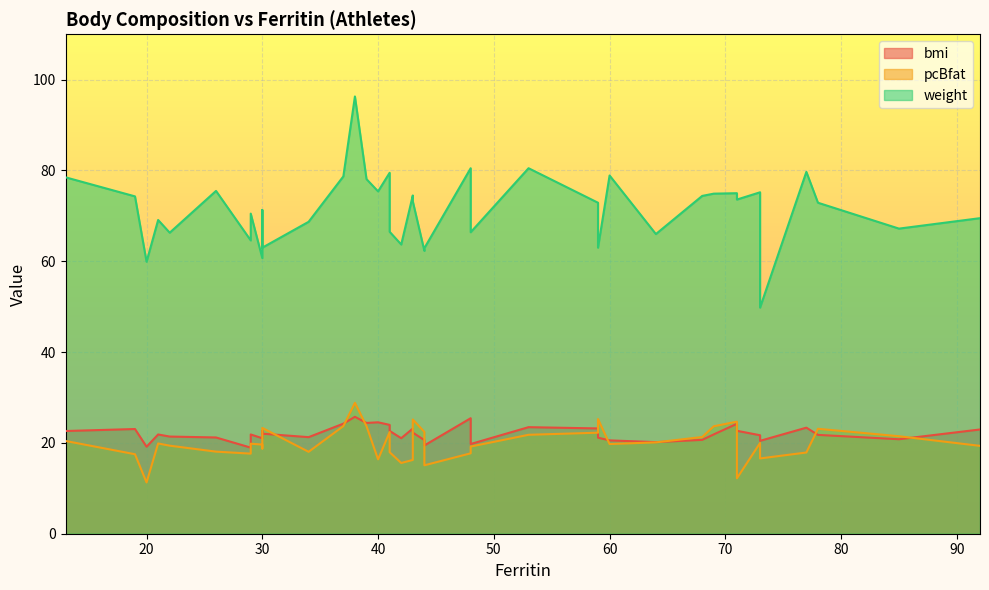

Is the value of bmi at 8 greater than the value of weight at 21?

No